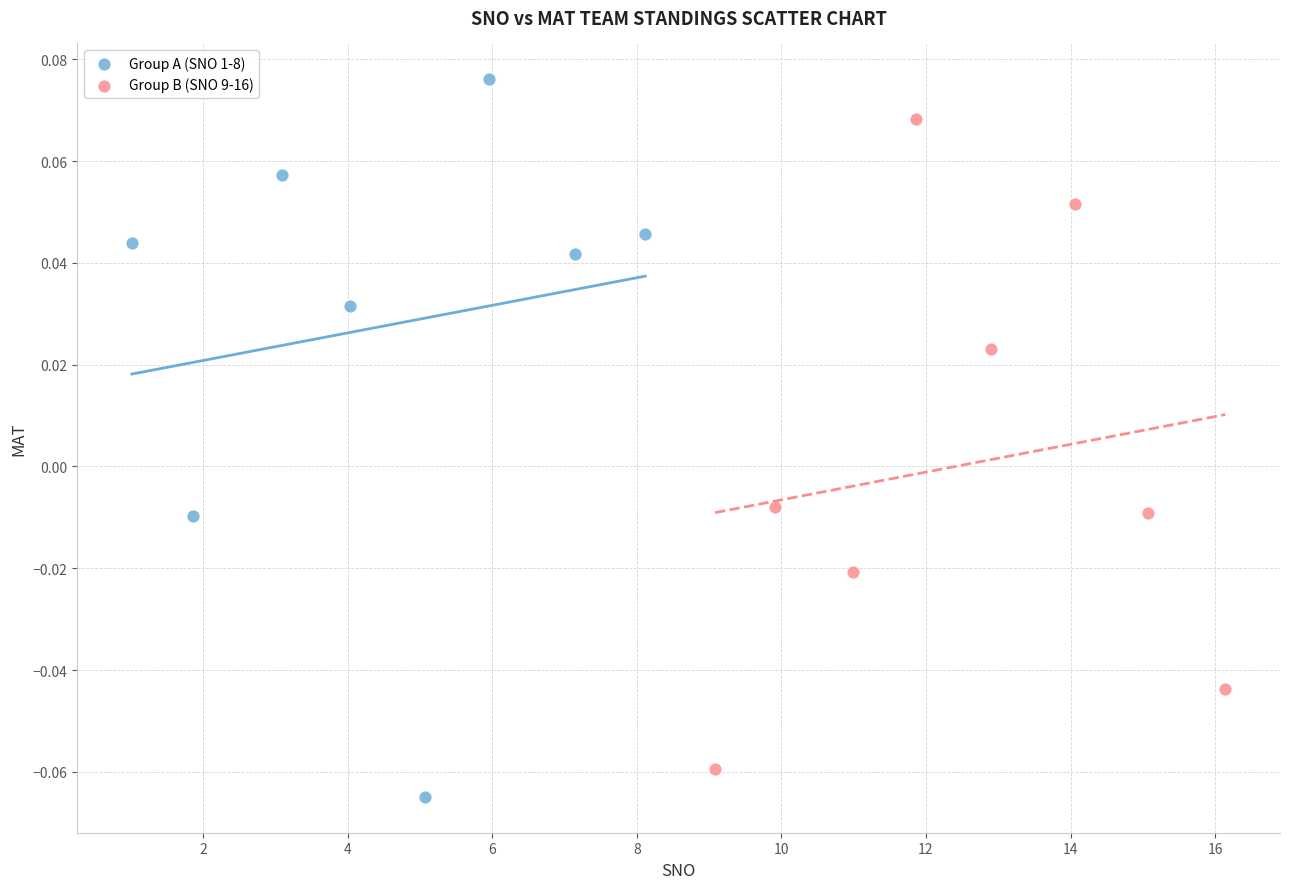

Which series has the widest spread of Y values?

Group A (SNO 1-8)